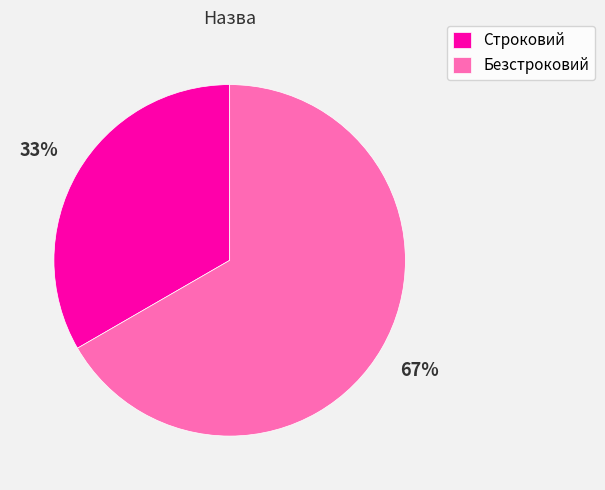

To the nearest percent, what is the combined percentage of Безстроковий and Строковий?

100%